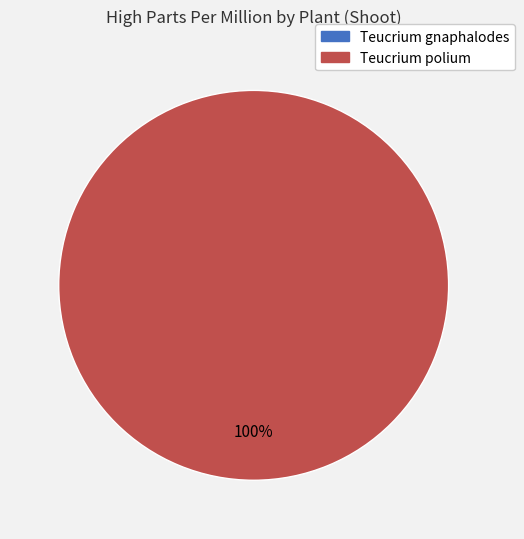

Does Teucrium polium account for over 50% of the chart?

Yes